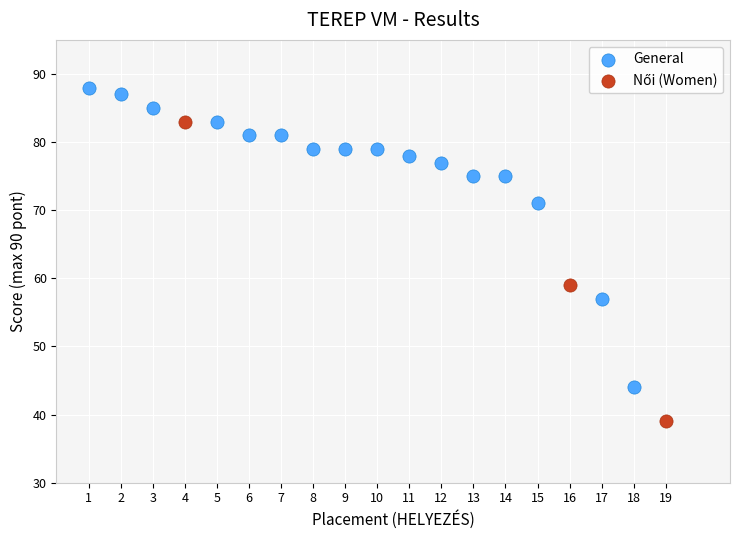

Which series contains the highest Y value?

General